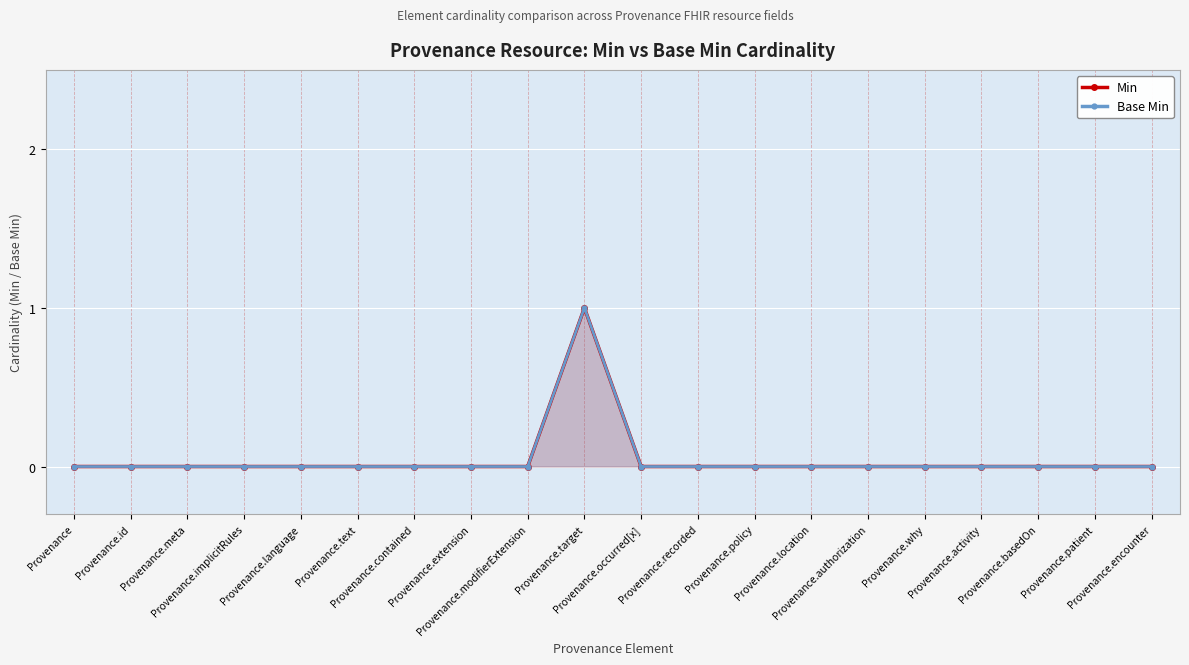

True or false: Min has a value of 0 at Provenance.id.

True